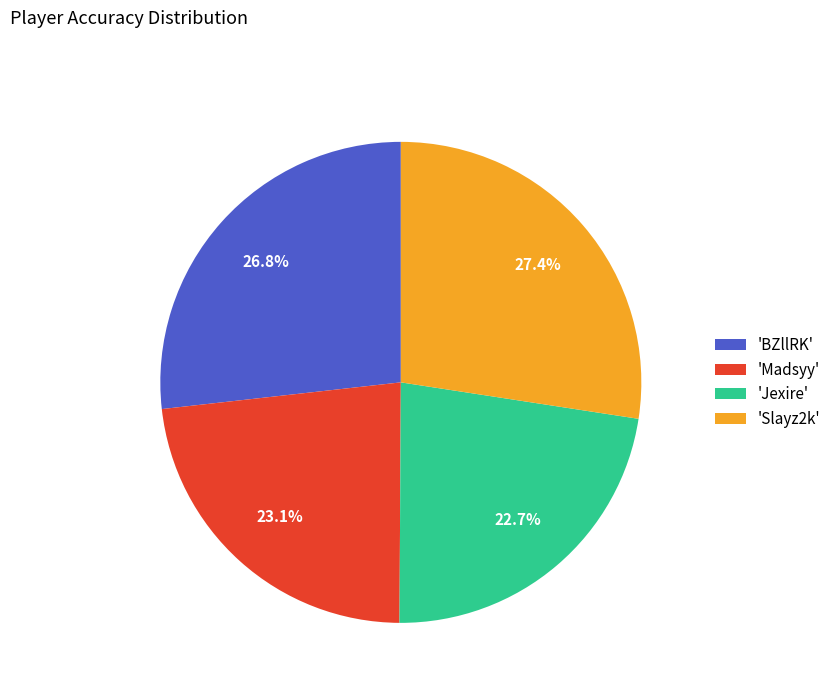

Count the number of slices in the pie.

4